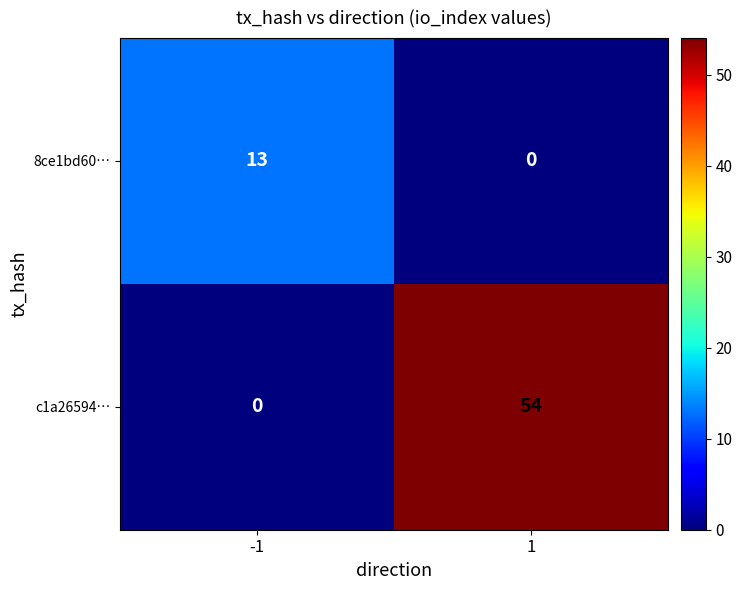

How many categories are shown in the chart?

2